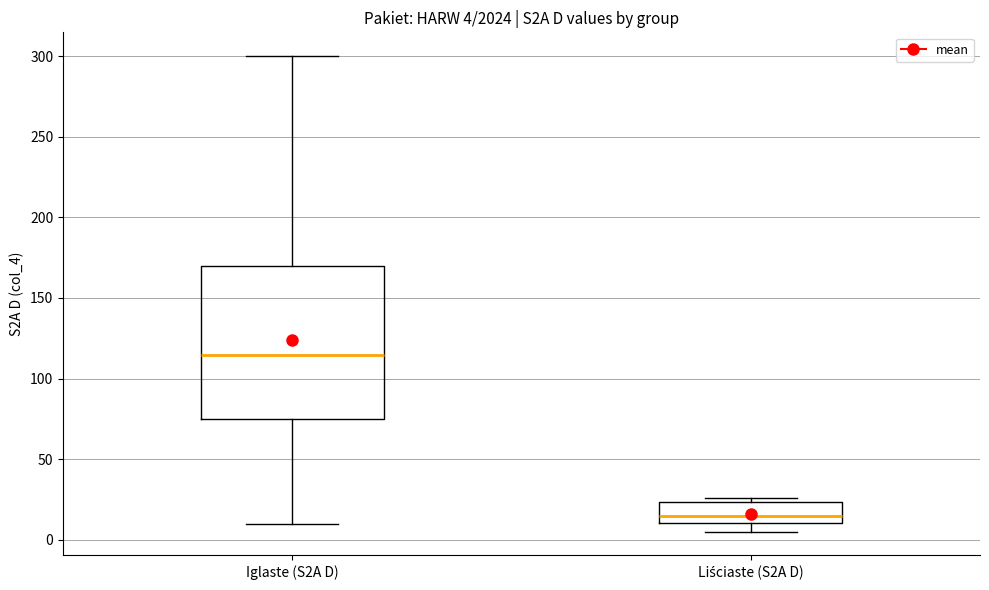

Which box has the highest median line?

Iglaste (S2A D)